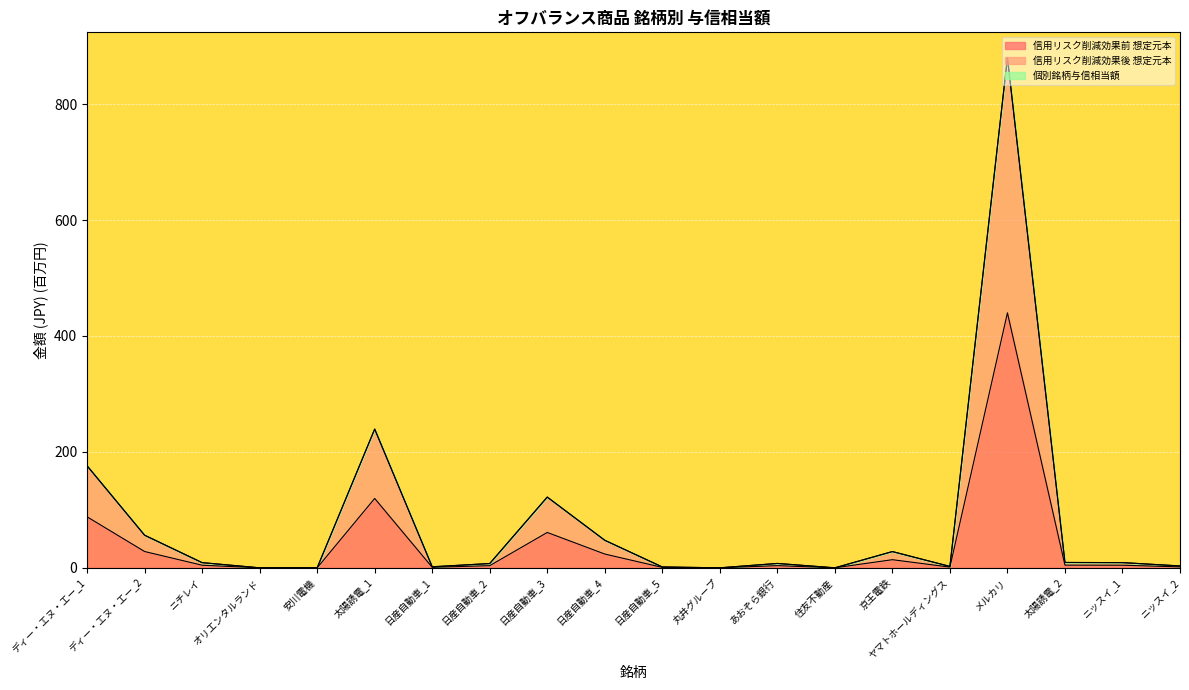

What is the difference between the maximum and second lowest values in the 信用リスク削減効果後 想定元本 series?

880.0